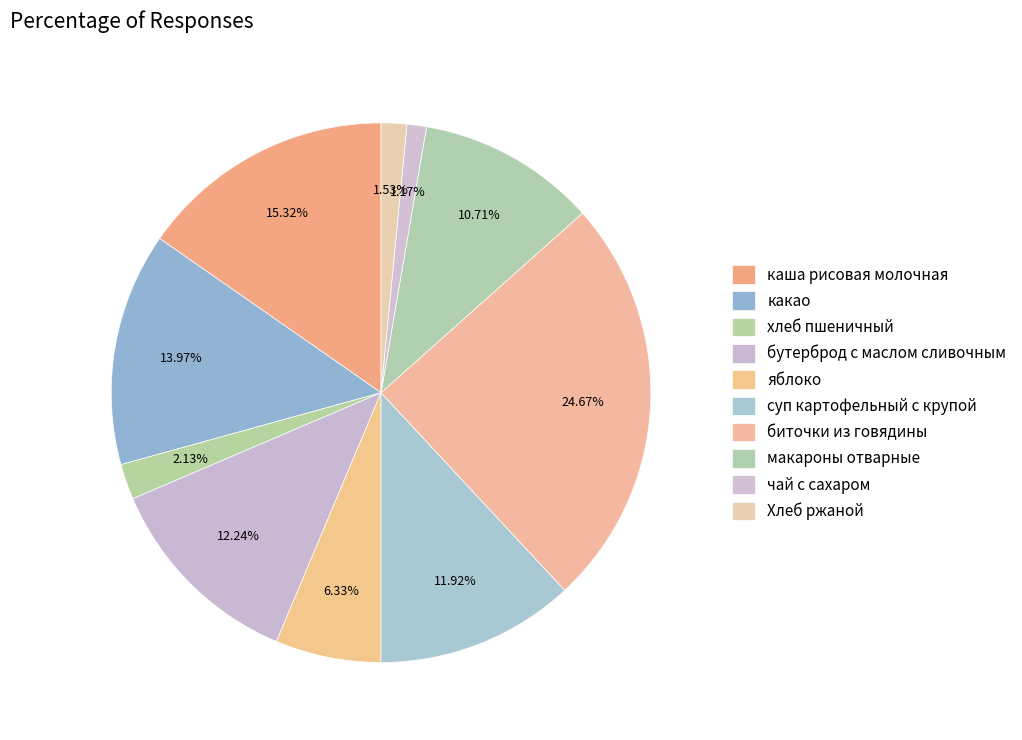

Which category has the biggest portion of the pie?

биточки из говядины